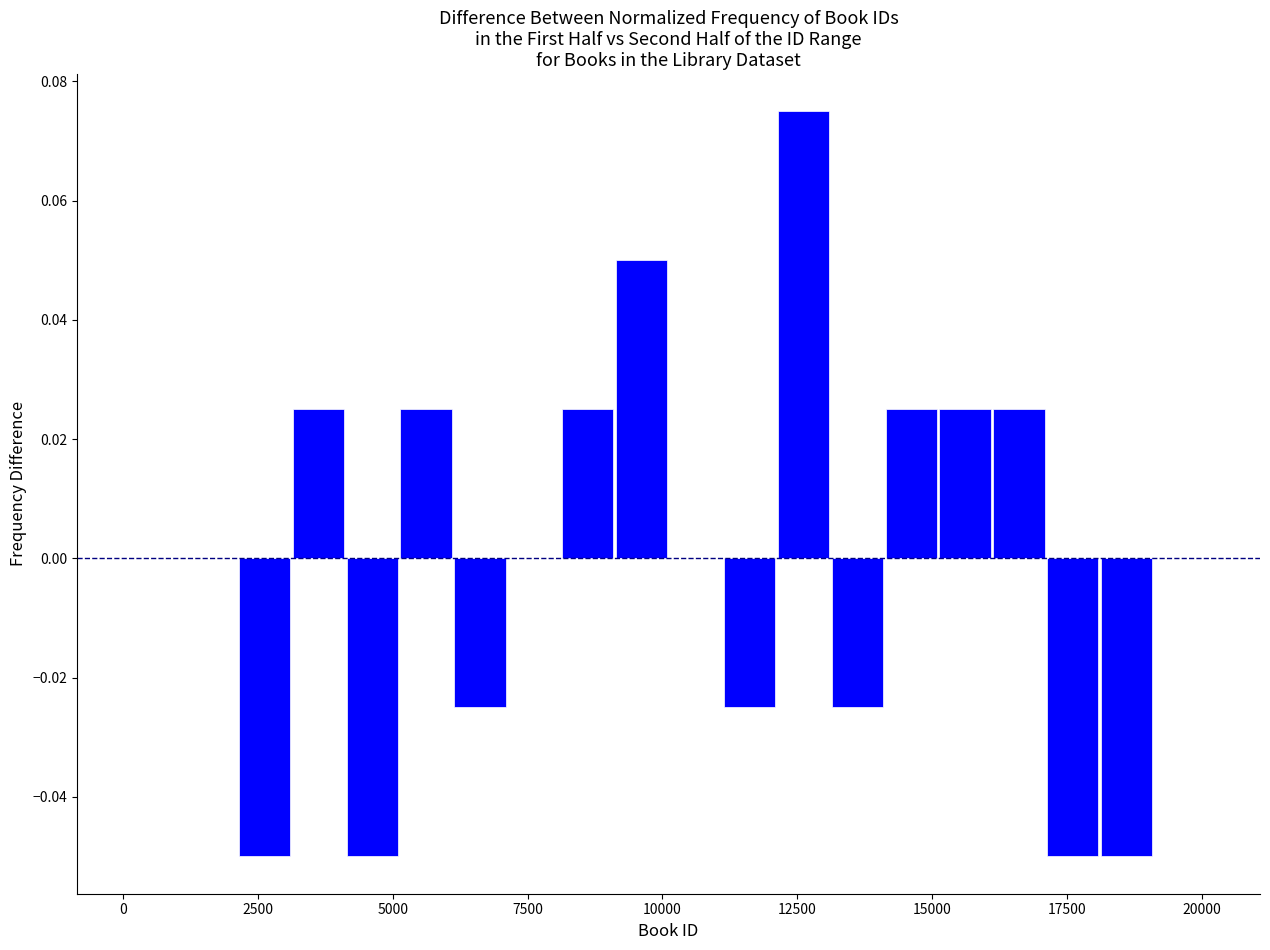

Read against the x-axis, roughly where is the centre of the tallest bar?

12500